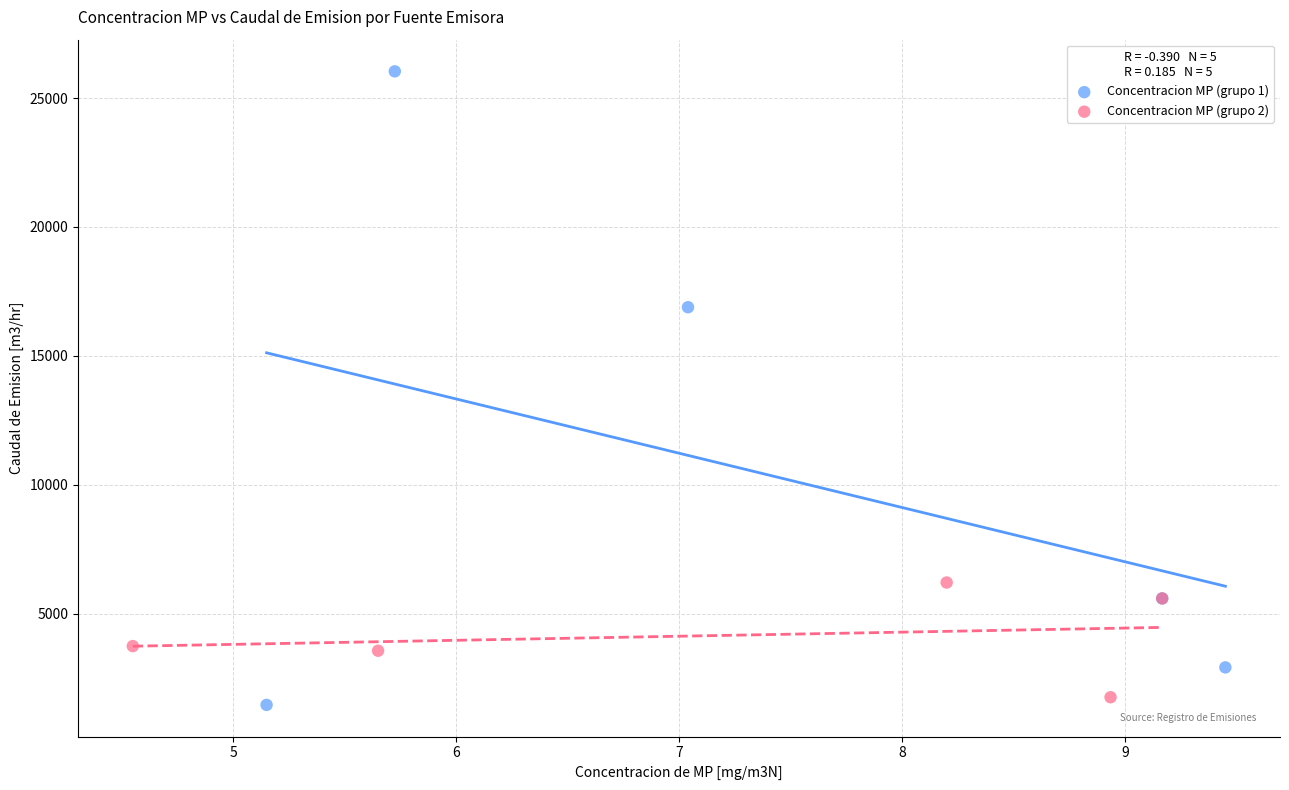

Which series has the largest Y range (max minus min)?

Concentracion MP (grupo 1)